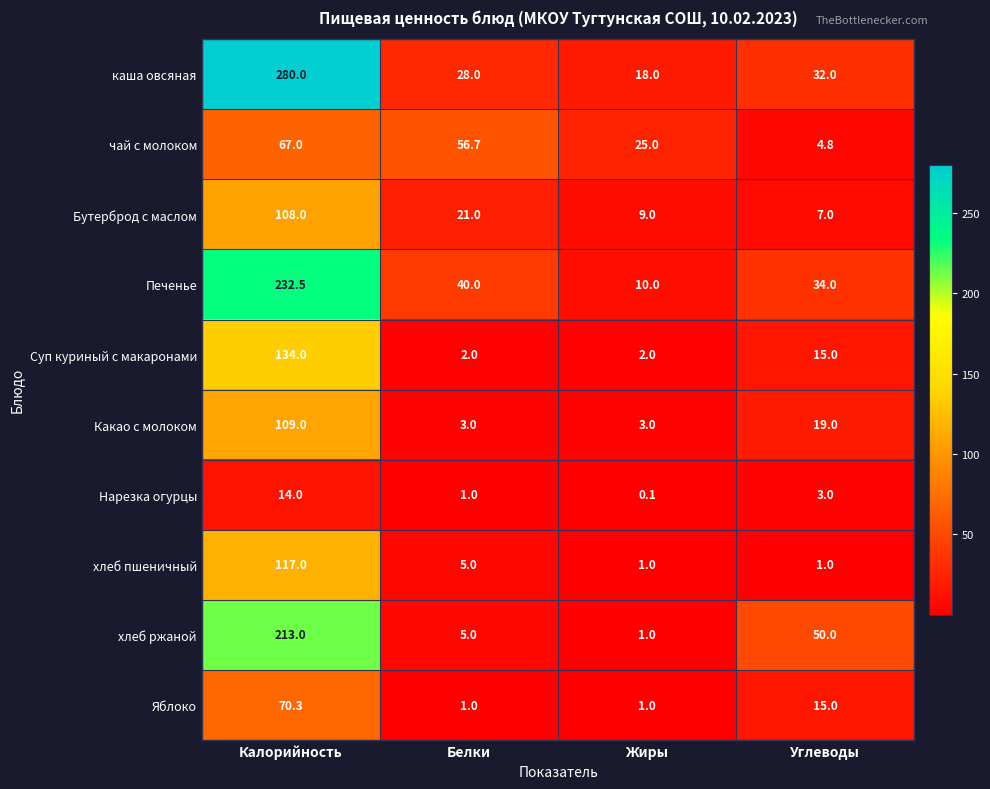

Which series has the widest spread of values?

каша овсяная